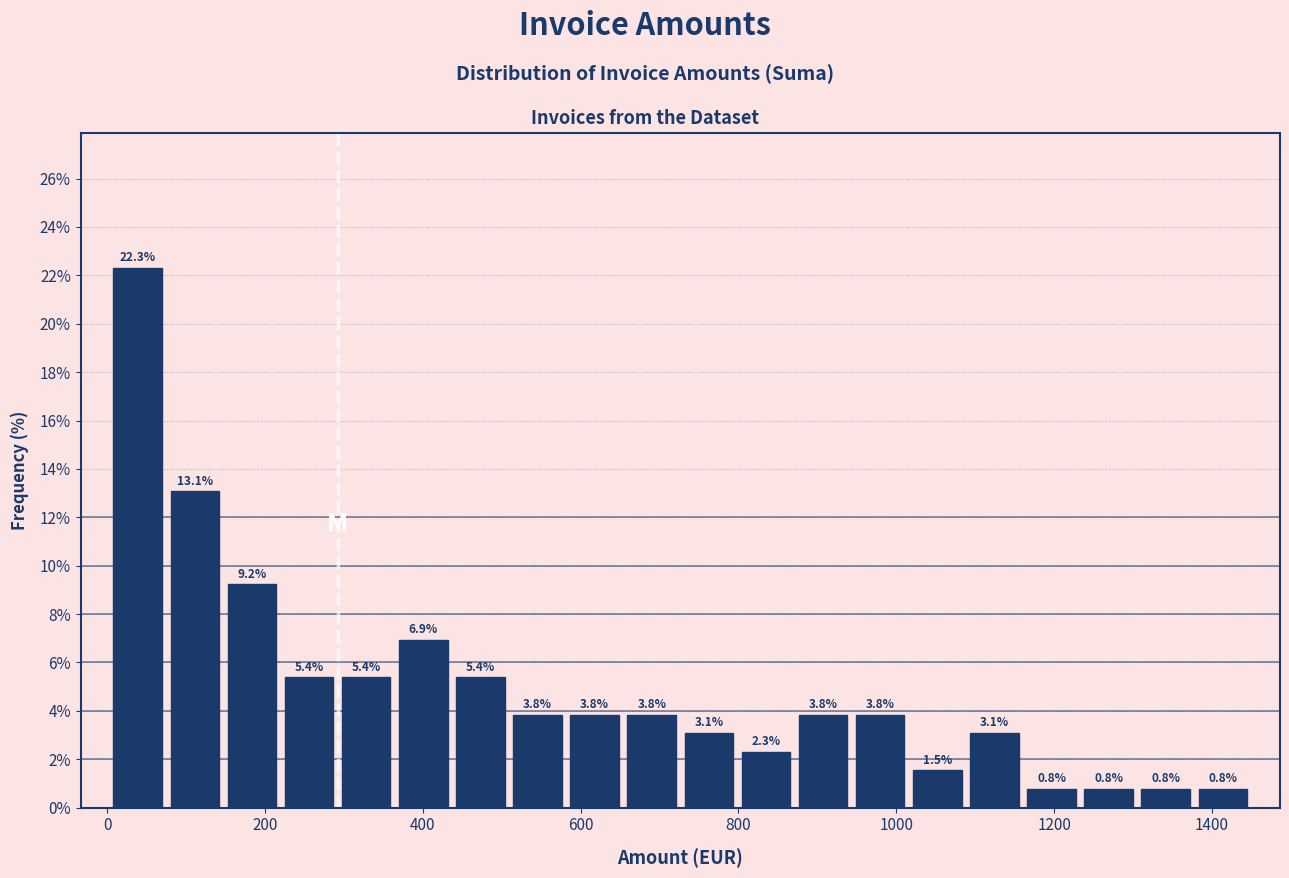

Around what value on the x-axis is the tallest bar? Give the approximate position of its centre, as read against the axis.

40